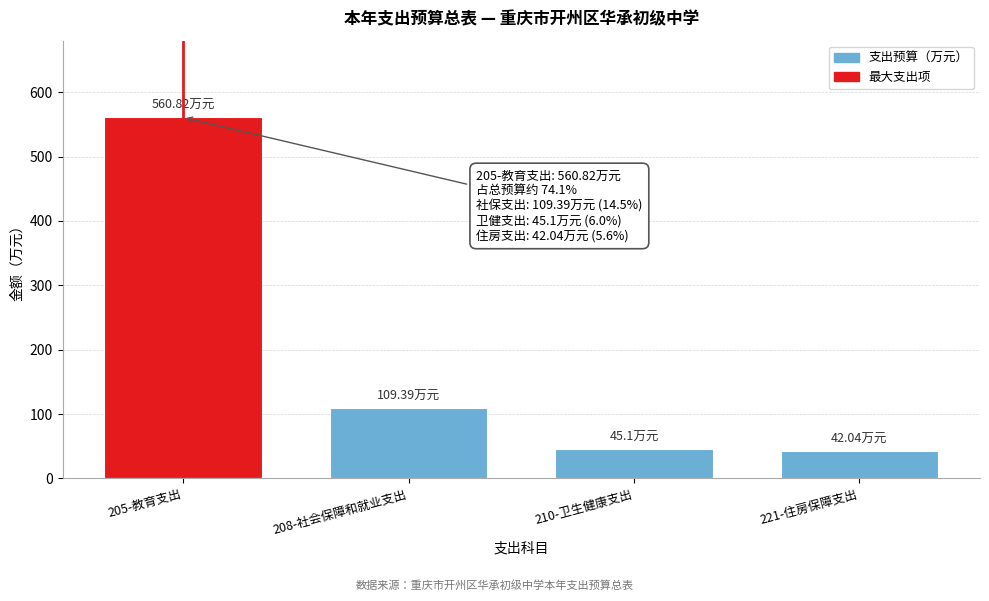

What is the average value?

189.3